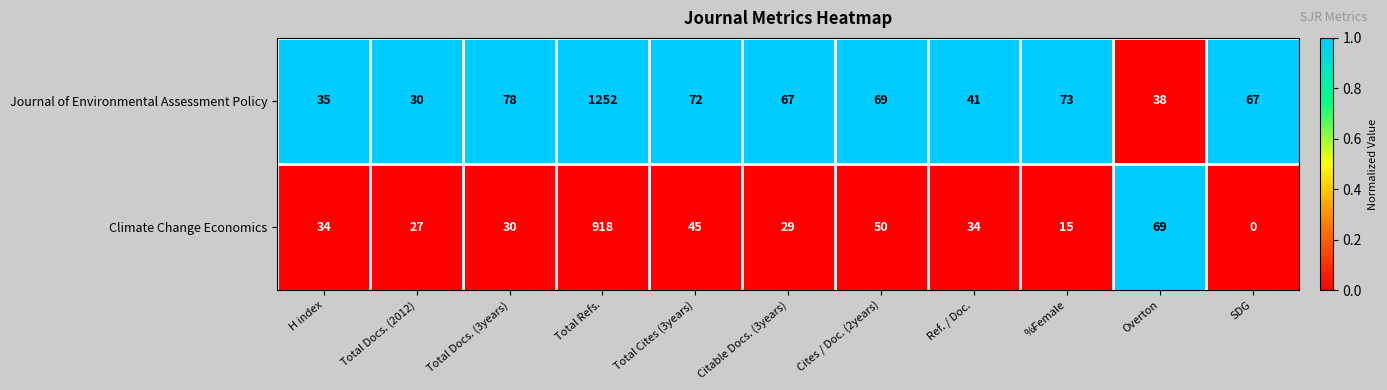

Which label corresponds to the largest value in the chart?

Total Refs.